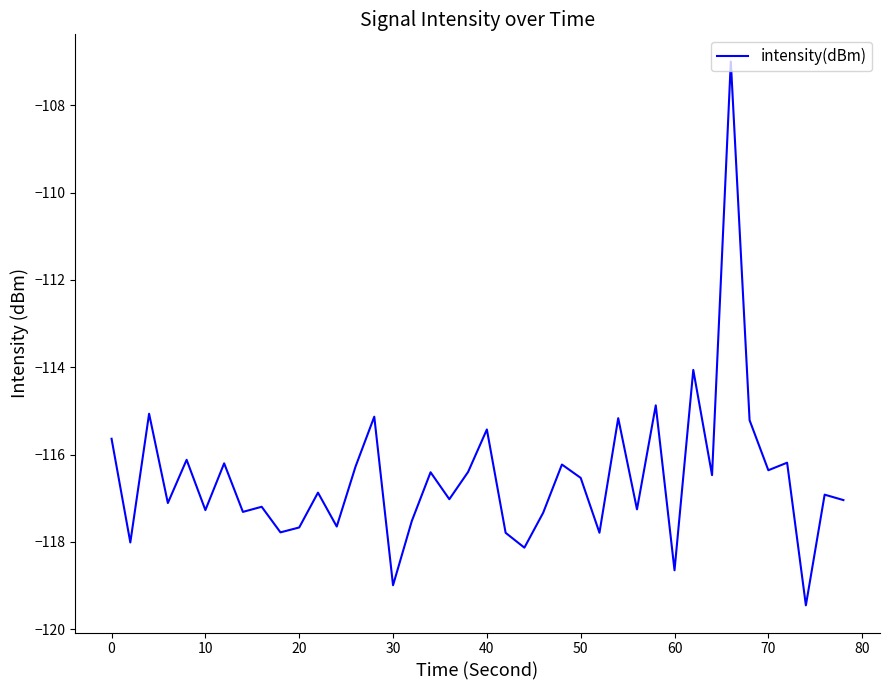

How many categories are shown in the chart?

40